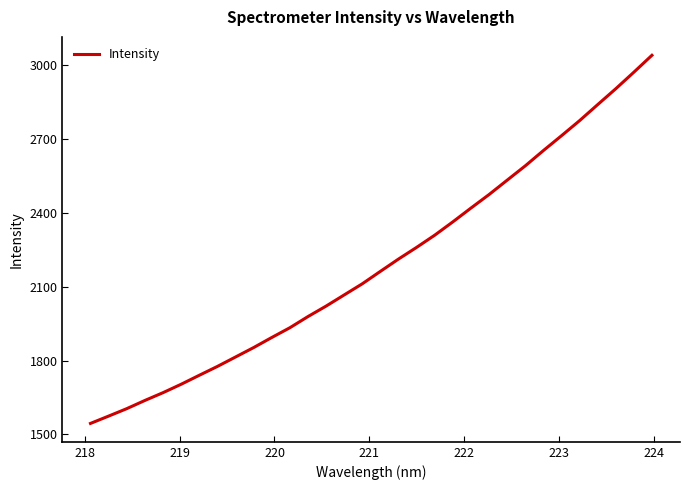

What is the greatest value displayed?

3041.4